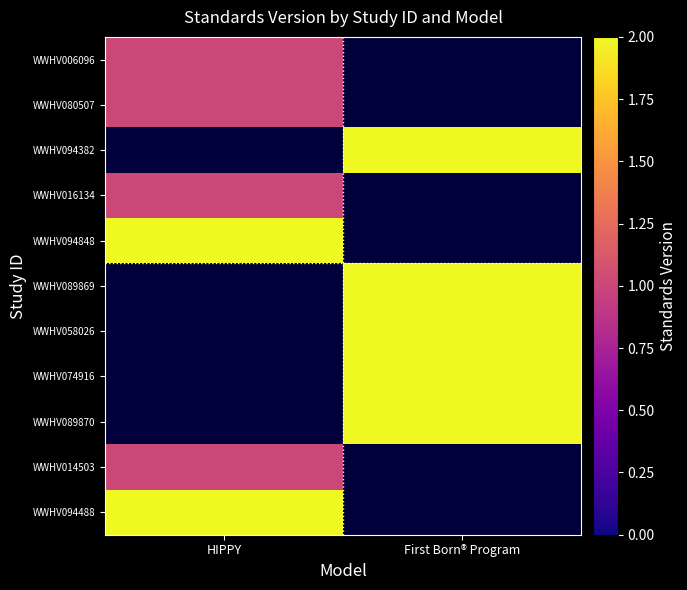

Is the value of WWHV074916 at HIPPY greater than the value of WWHV006096 at HIPPY?

No